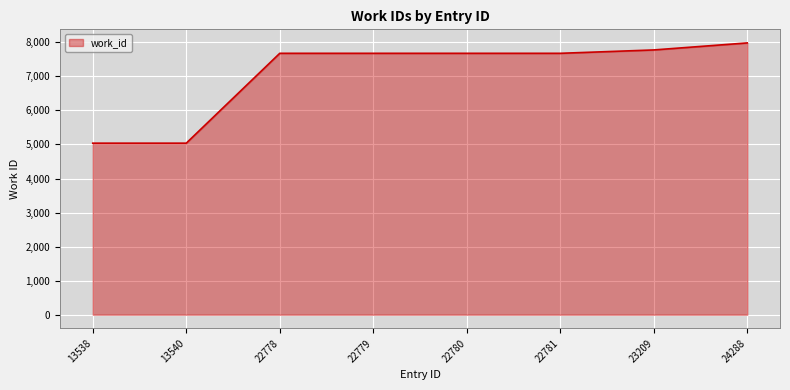

Does the chart have visible grid lines?

Yes